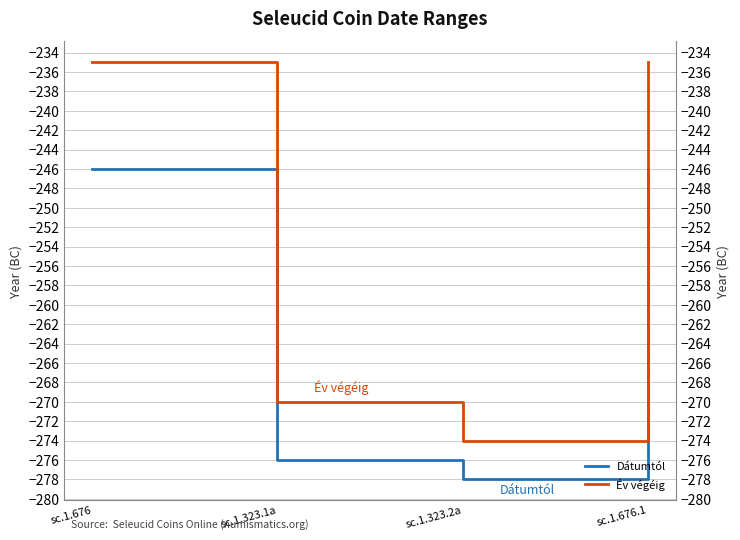

In Év végéig, how many points are lower than both neighbors (excluding endpoints)?

1